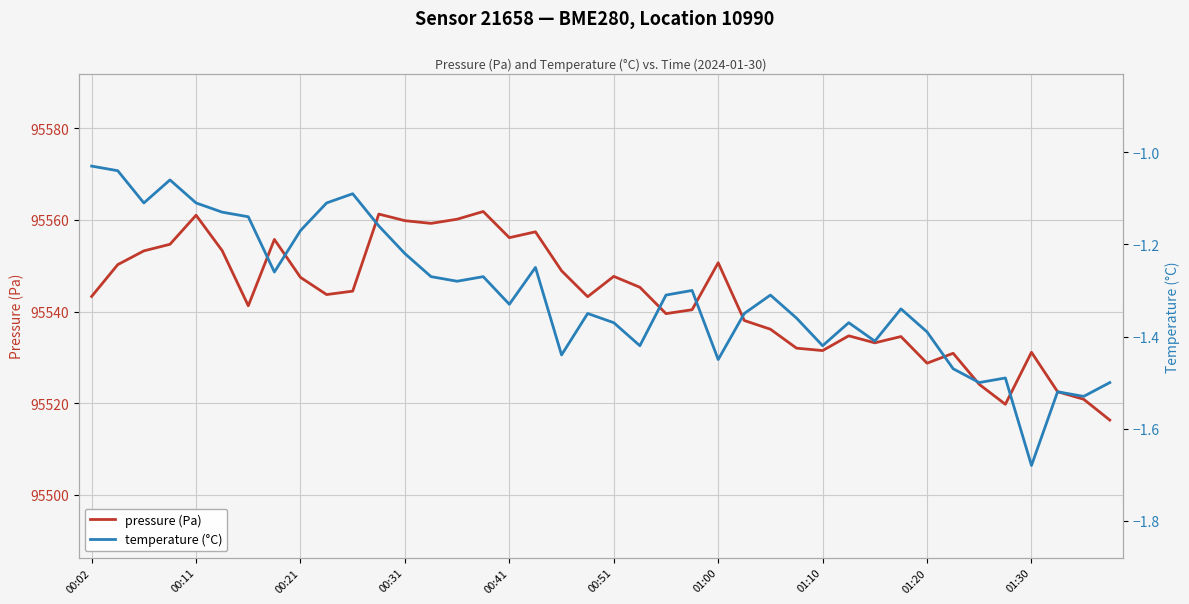

What is the highest value of the pressure (Pa) series?

95561.8